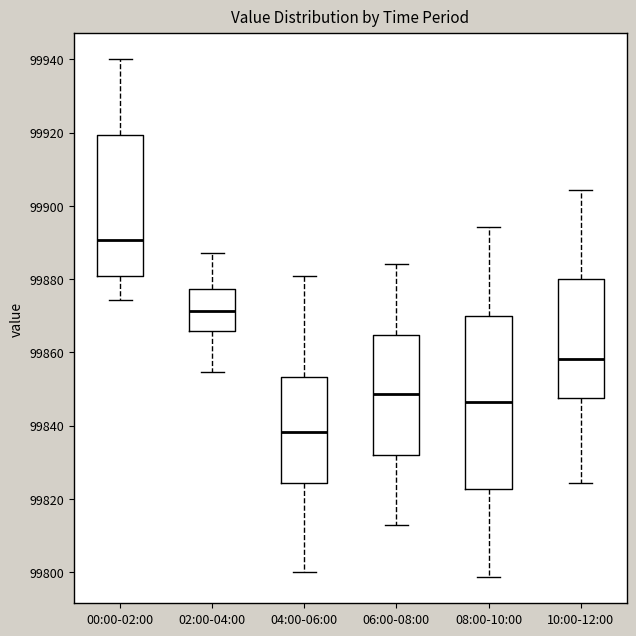

Which box's median line is the highest?

00:00-02:00